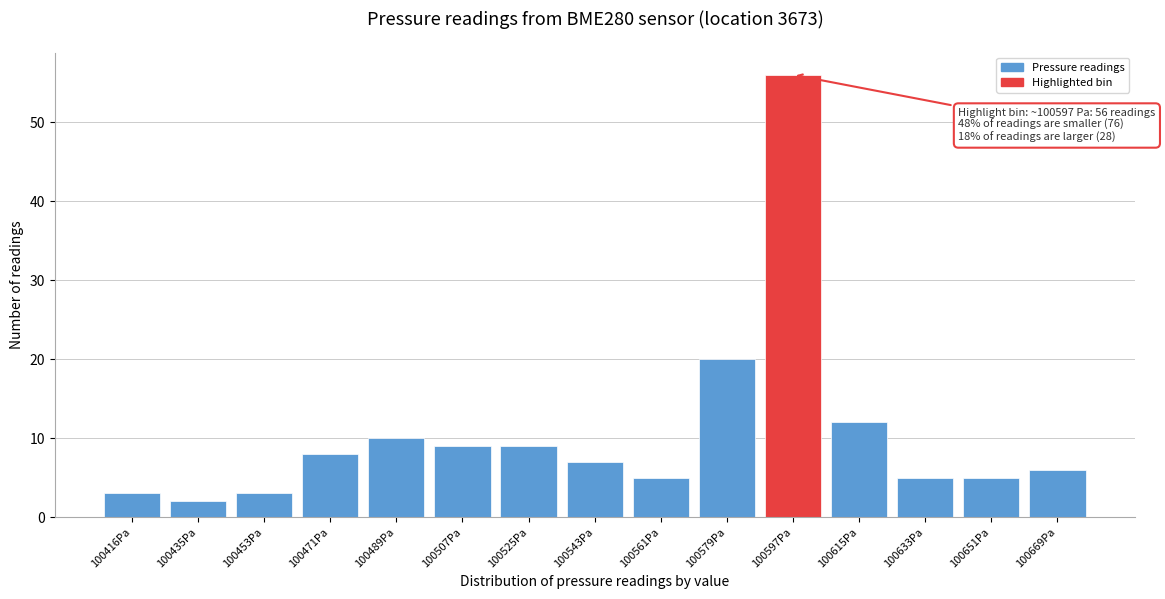

Reading left to right, extract all data points from this chart.

3	2	3	8	10	9	9	7	5	20	56	12	5	5	6